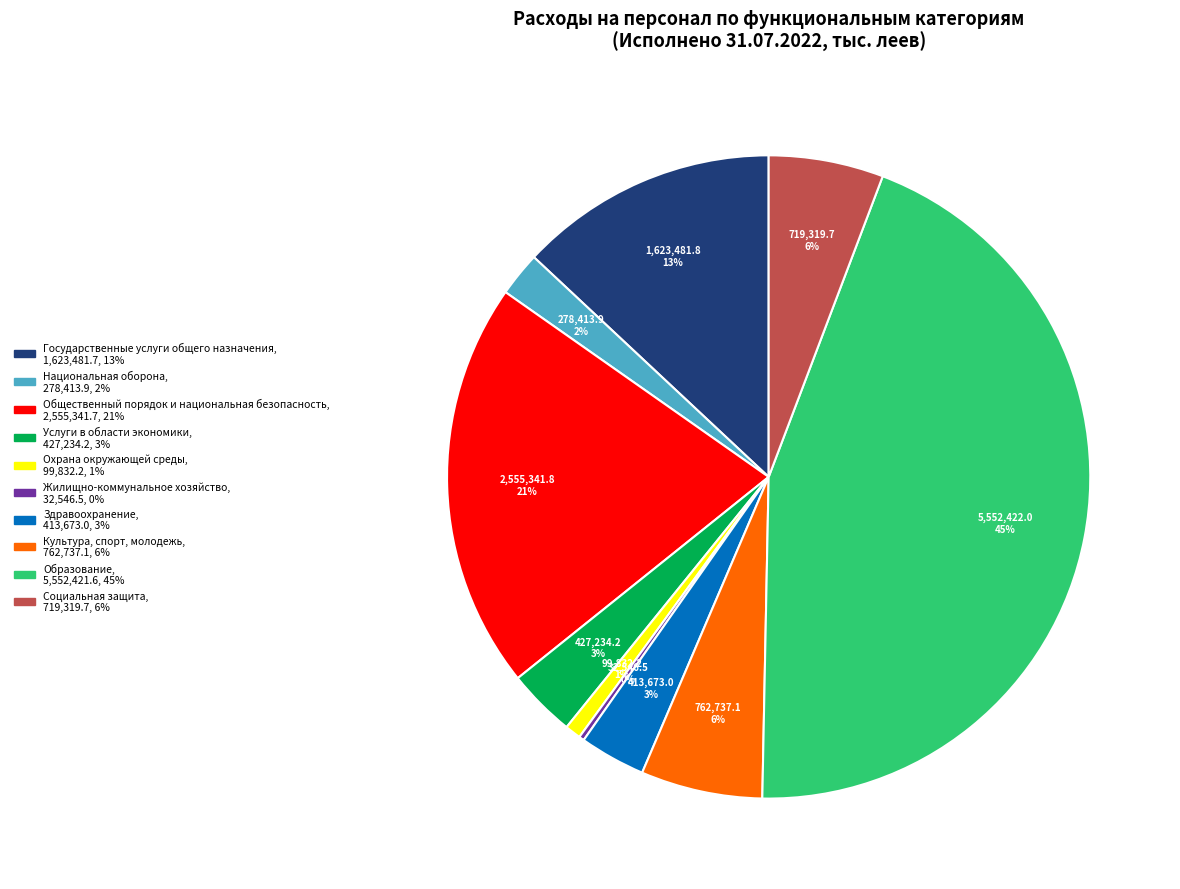

Which slice is the largest?

Образование